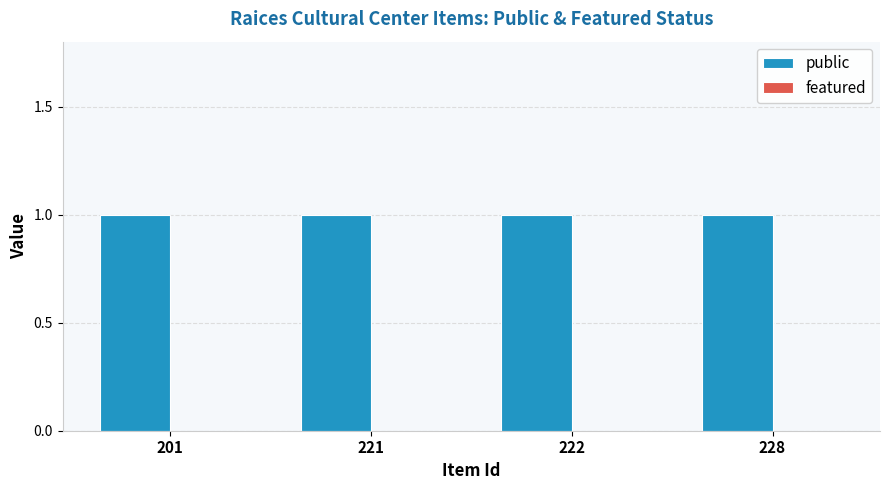

Rank the series at 221 from highest to lowest value.

public, featured